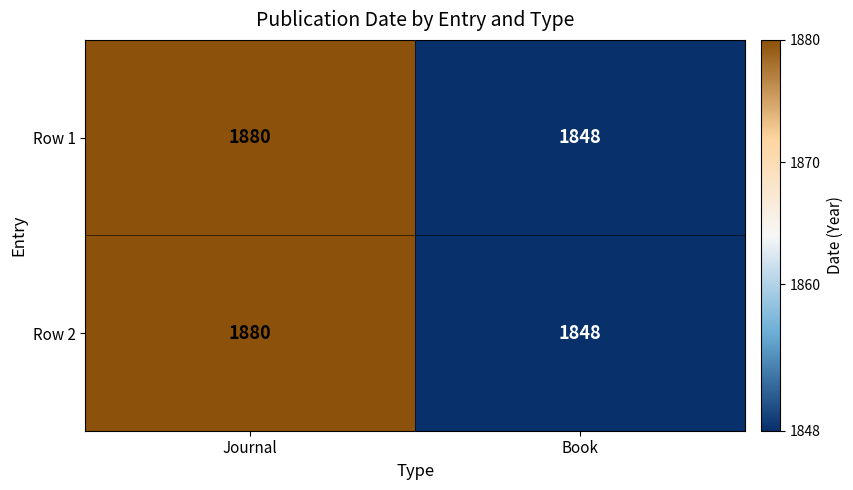

Read the Row 2 value at Book, to the nearest 5.

1850